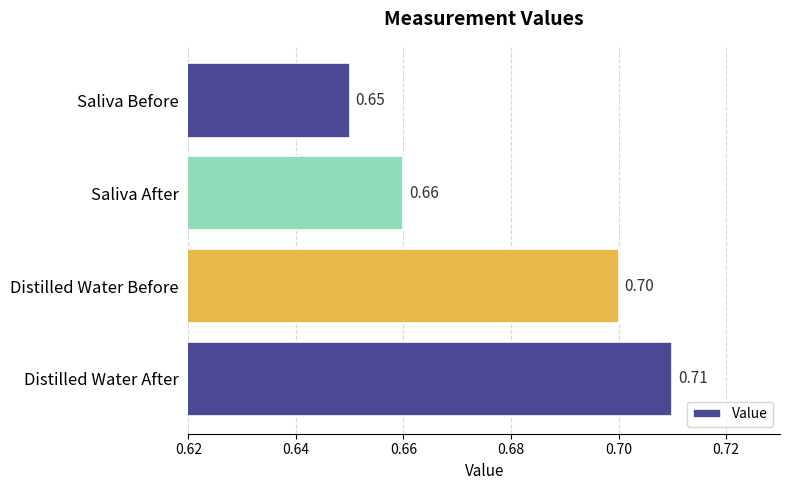

Does the chart contain stacked bars?

No